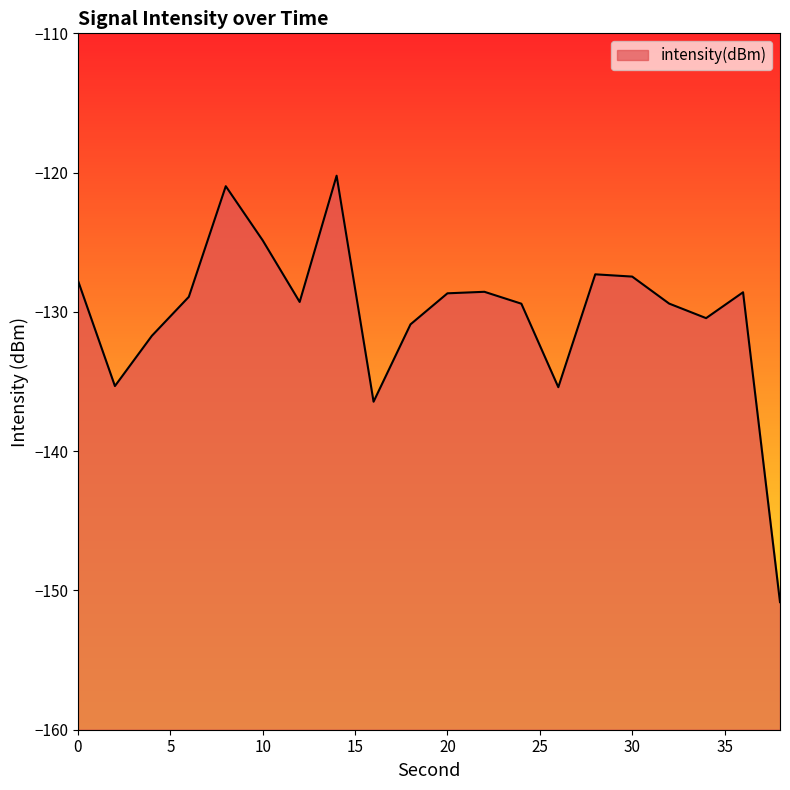

At which category does the data reach its first local valley?

2